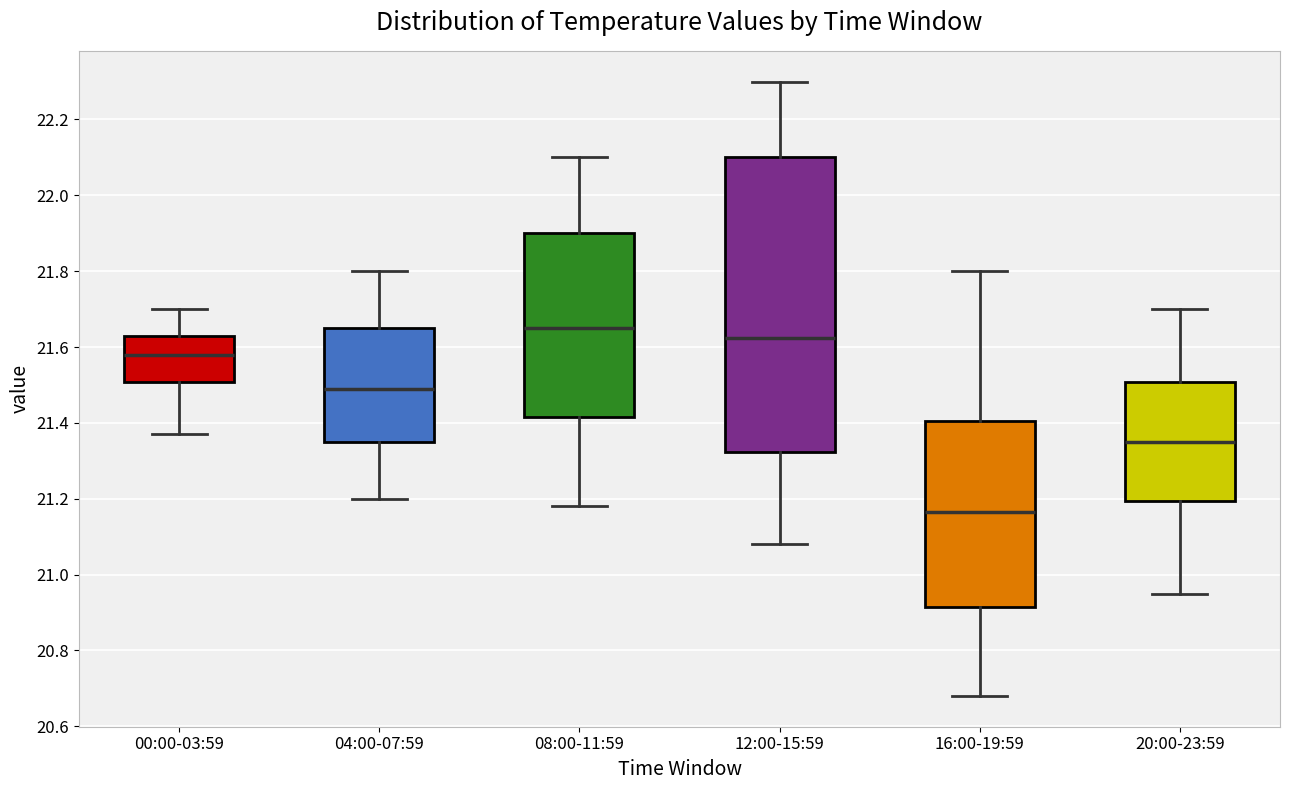

Where does the median line of the box for 16:00-19:59 sit on the y-axis? The values are not printed on the chart, so give them approximately, as read against the axis.

21.16